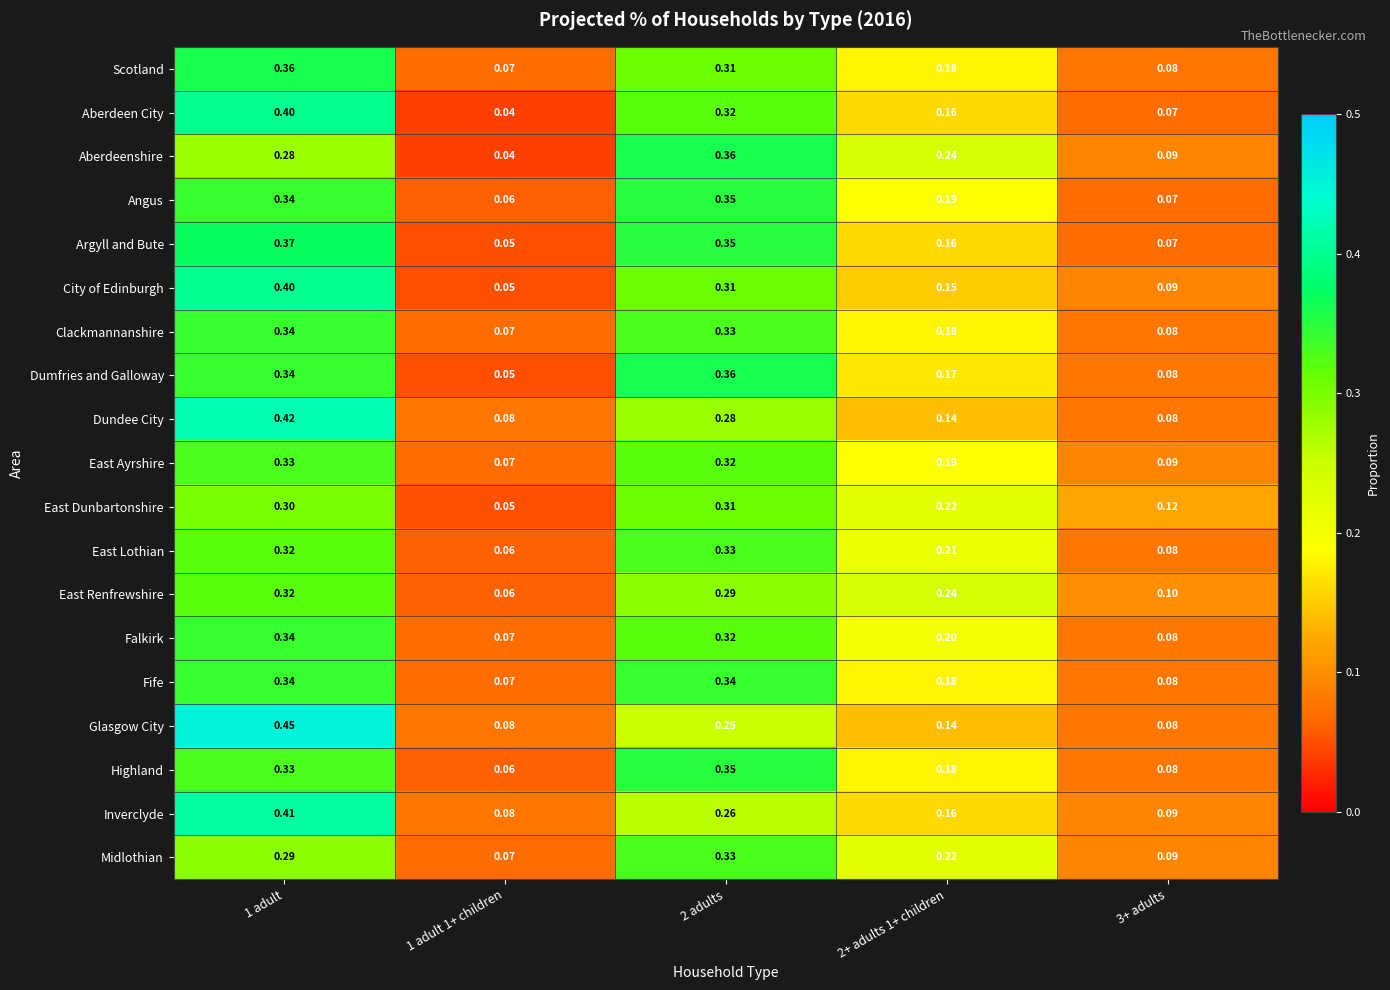

Which series has the widest spread of values?

Glasgow City